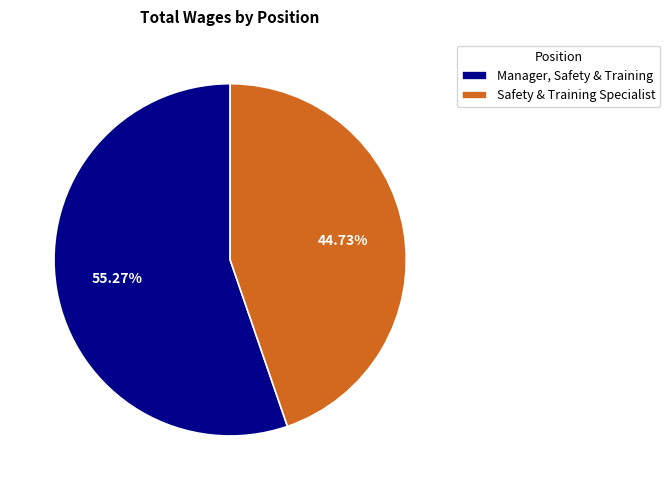

True or false: Safety & Training Specialist accounts for 45% of the total.

True